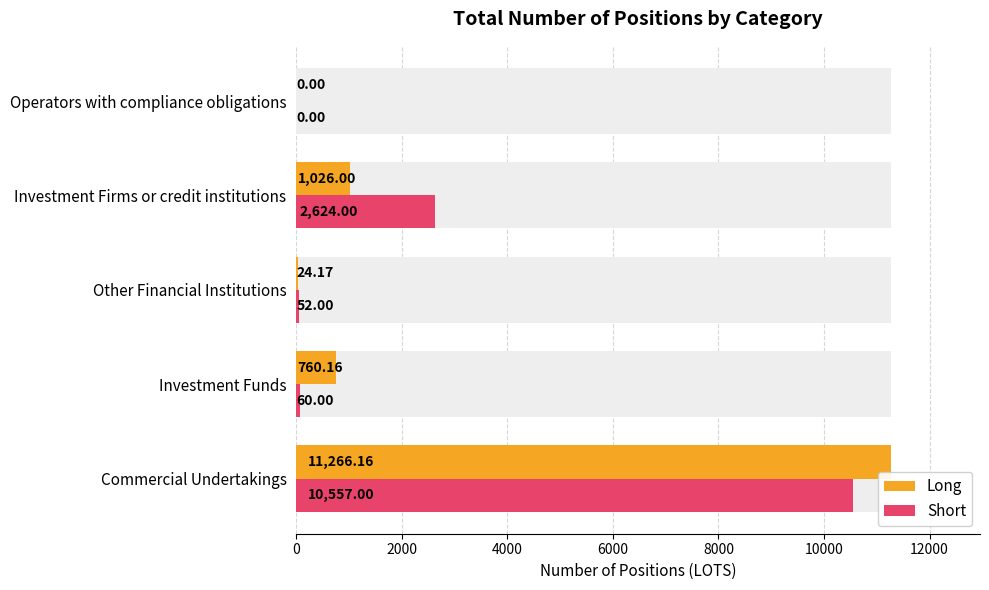

Reading left to right, list all the values displayed in this chart.

Long: 11266.2	760.2	24.2	1026.0	0.0
Short: 10557.0	60.0	52.0	2624.0	0.0